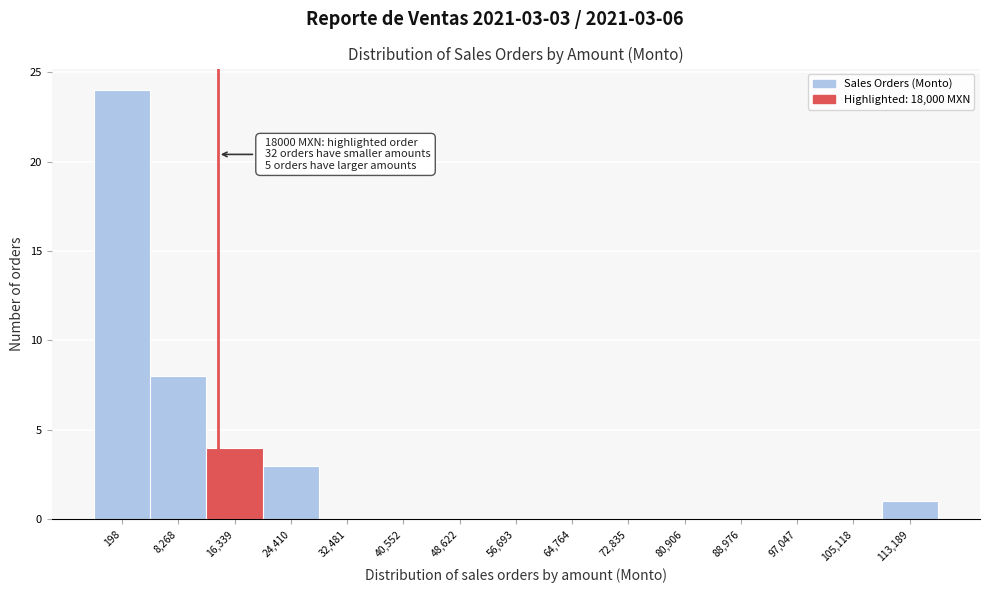

Reading left to right, list all the values displayed in this chart.

198=24	8,268=8	16,339=4	24,410=3	32,481=0	40,552=0	48,622=0	56,693=0	64,764=0	72,835=0	80,906=0	88,976=0	97,047=0	105,118=0	113,189=1